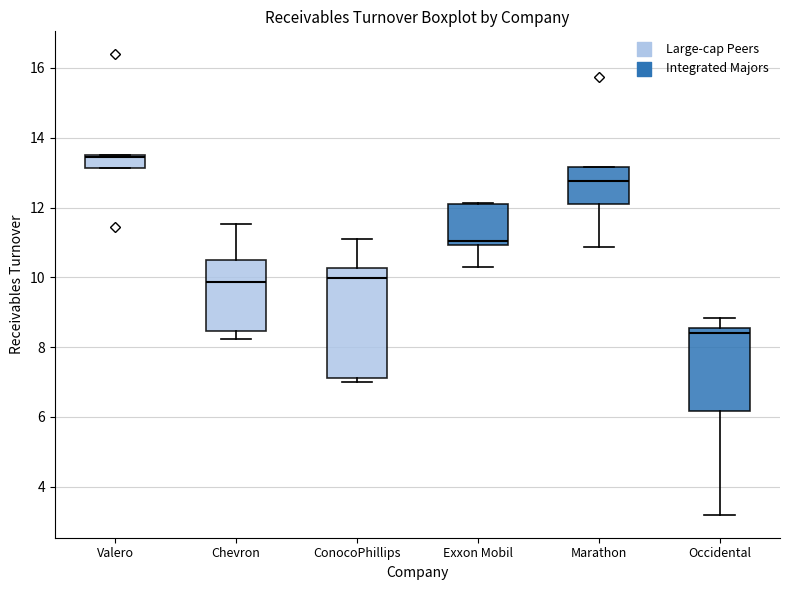

Reading left to right, read every box against the y-axis: the position of its median line, the range the box covers, and the ends of its whiskers. The values are not printed on the chart, so give them approximately, as read against the axis.

Valero: median 13.4, box 13.2 to 13.6, whiskers 13.2 to 13.6
Chevron: median 9.8, box 8.4 to 10.6, whiskers 8.2 to 11.6
ConocoPhillips: median 10.0, box 7.2 to 10.2, whiskers 7.0 to 11.0
Exxon Mobil: median 11.0 (just above the box's lower edge), box 11.0 to 12.2, whiskers 10.2 to 12.2
Marathon: median 12.8, box 12.2 to 13.2, whiskers 10.8 to 13.2
Occidental: median 8.4, box 6.2 to 8.6, whiskers 3.2 to 8.8